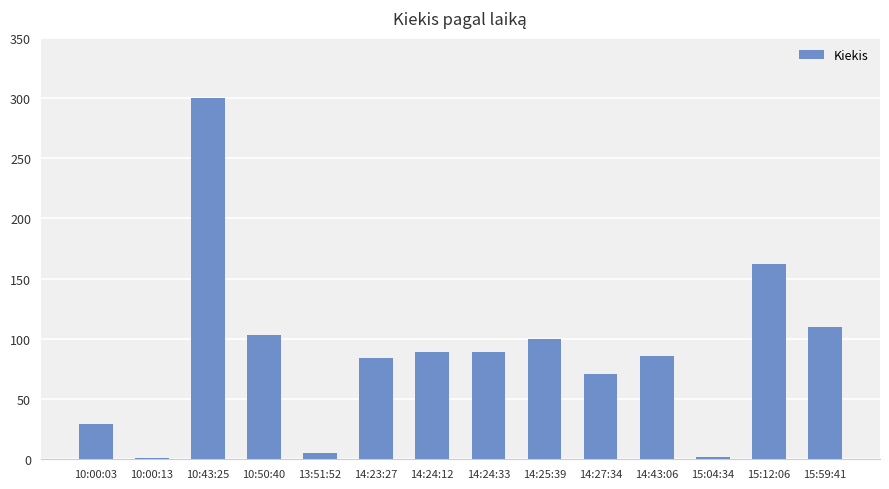

What is the sum of all values?

1231